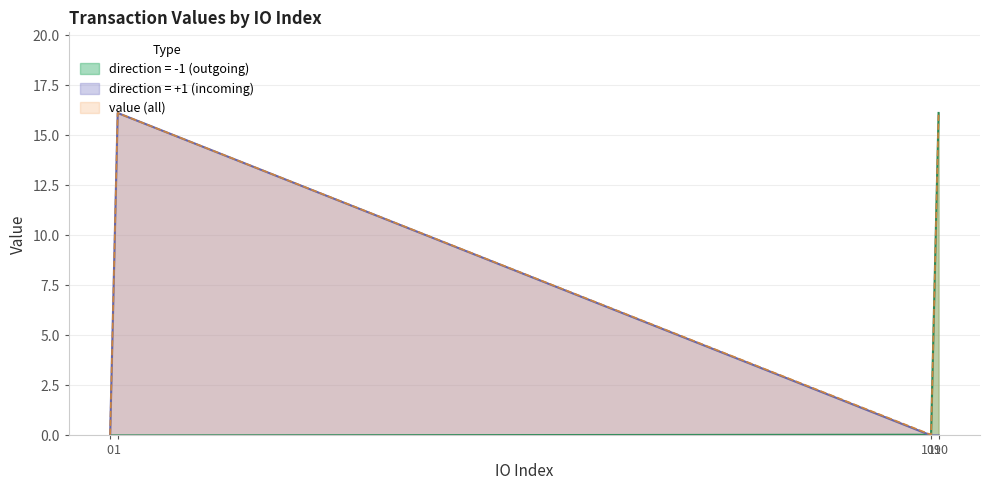

True or false: value and direction_pos intersect in this chart.

False